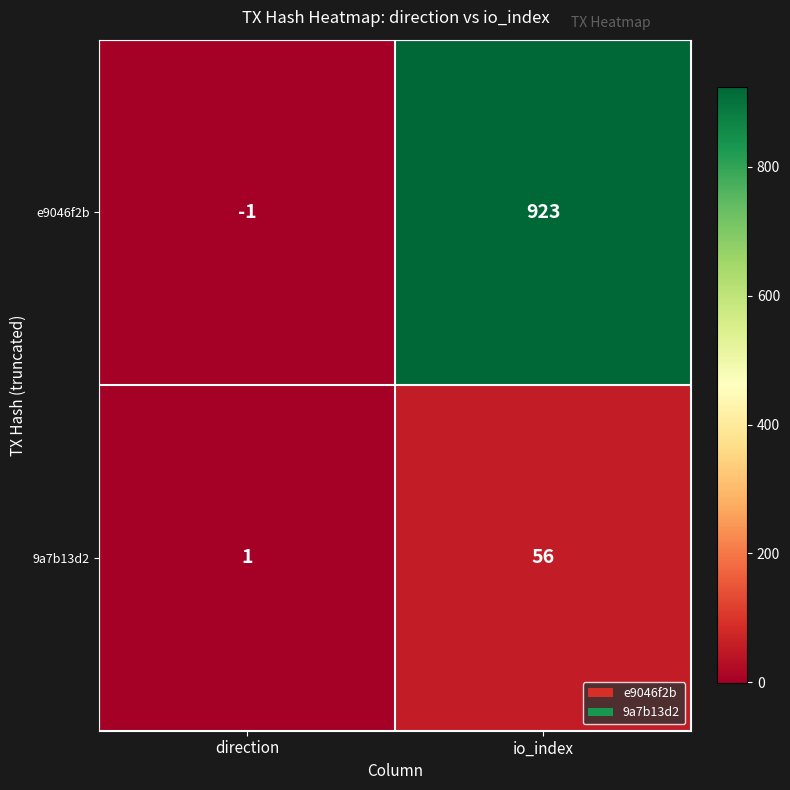

Reading right to left, extract all data points from this chart.

e9046f2b: io_index=923	direction=-1
9a7b13d2: io_index=56	direction=1